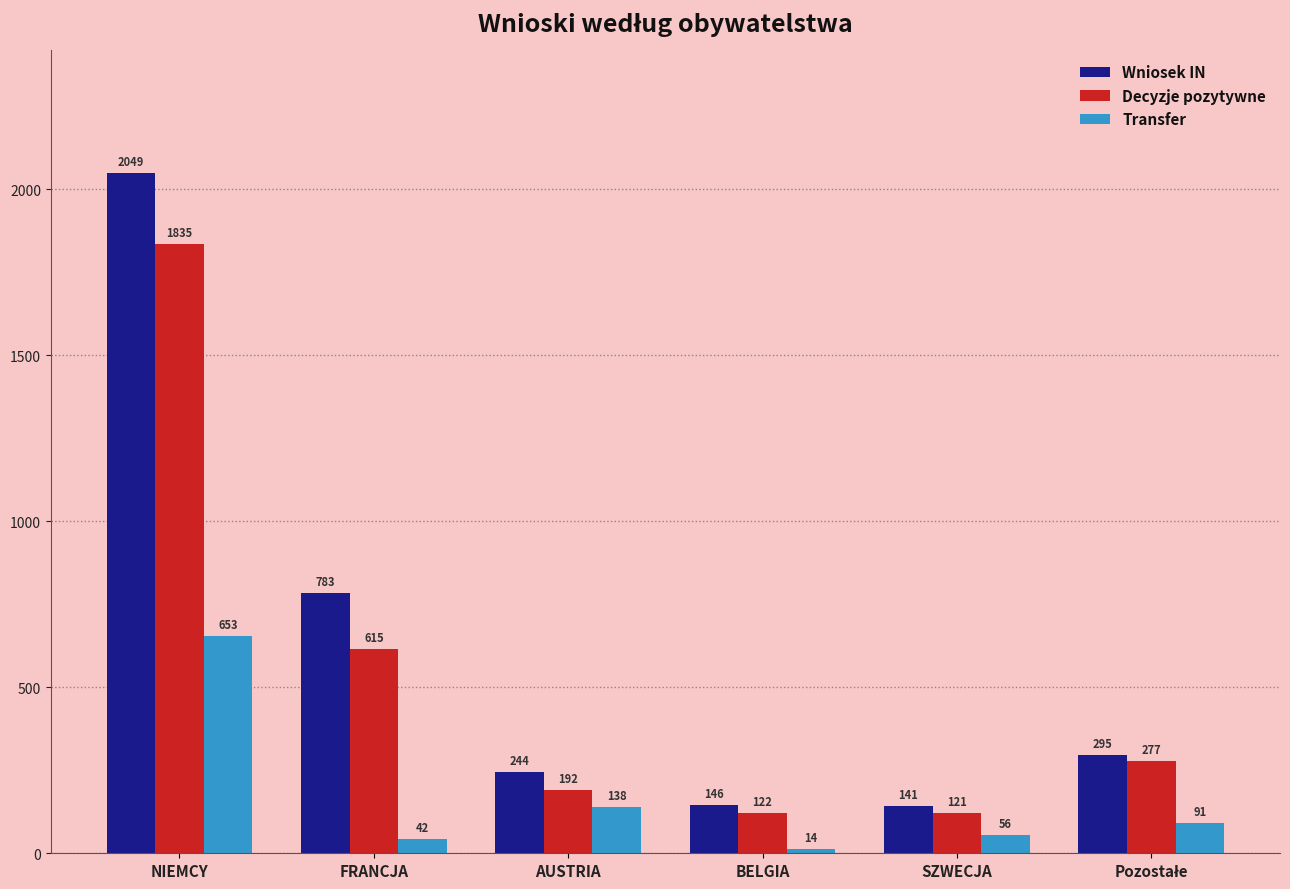

Which series changed the most between AUSTRIA and SZWECJA?

Wniosek IN